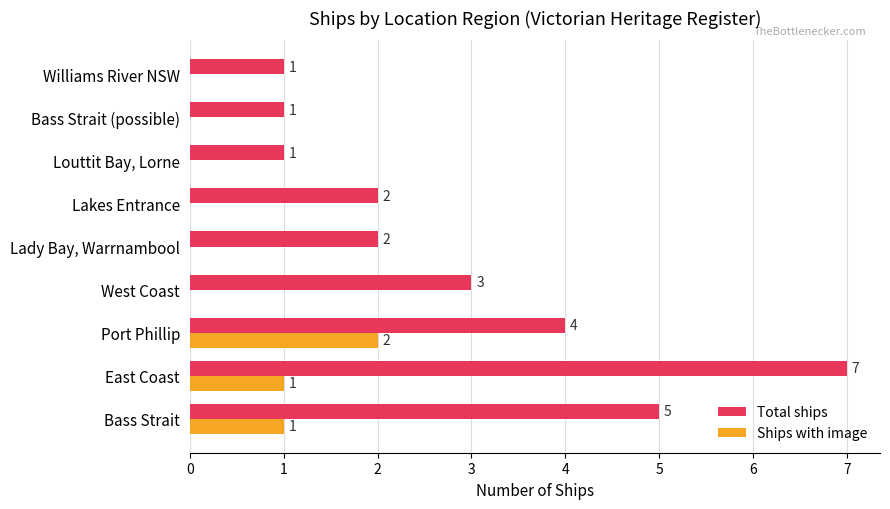

Which series has the largest total across all categories?

Total ships